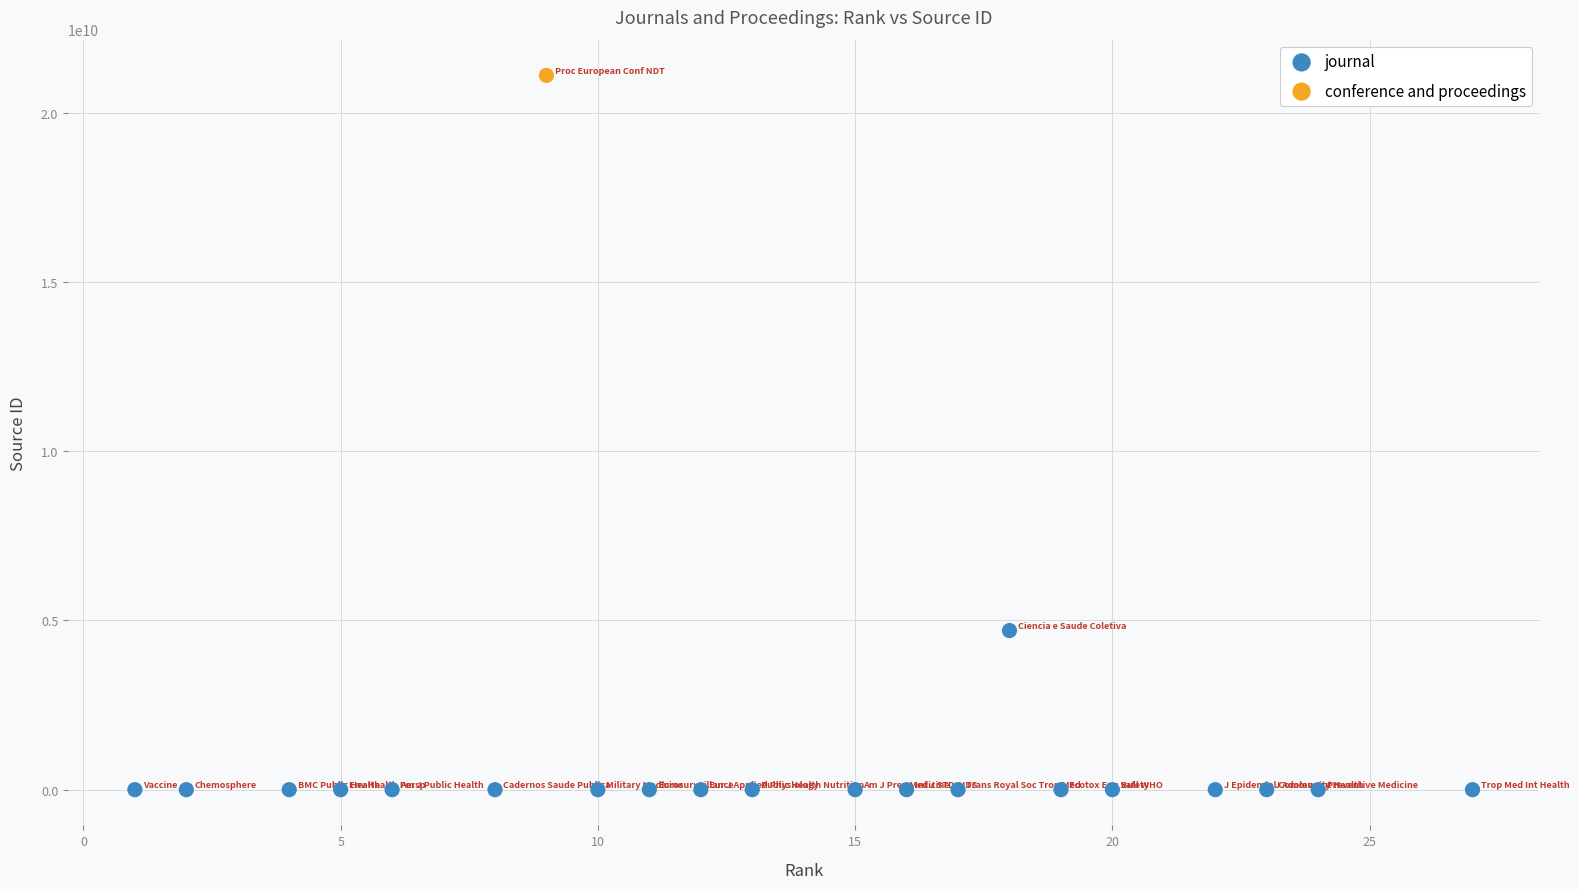

What are all the series names shown in the legend?

journal, conference and proceedings